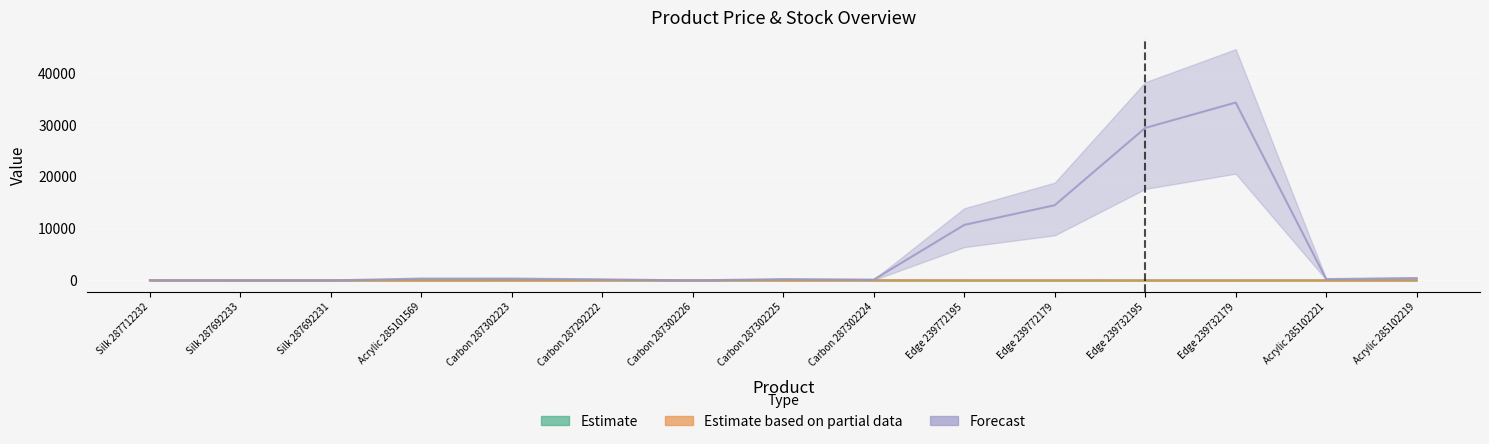

How many lines are shown in the chart?

3